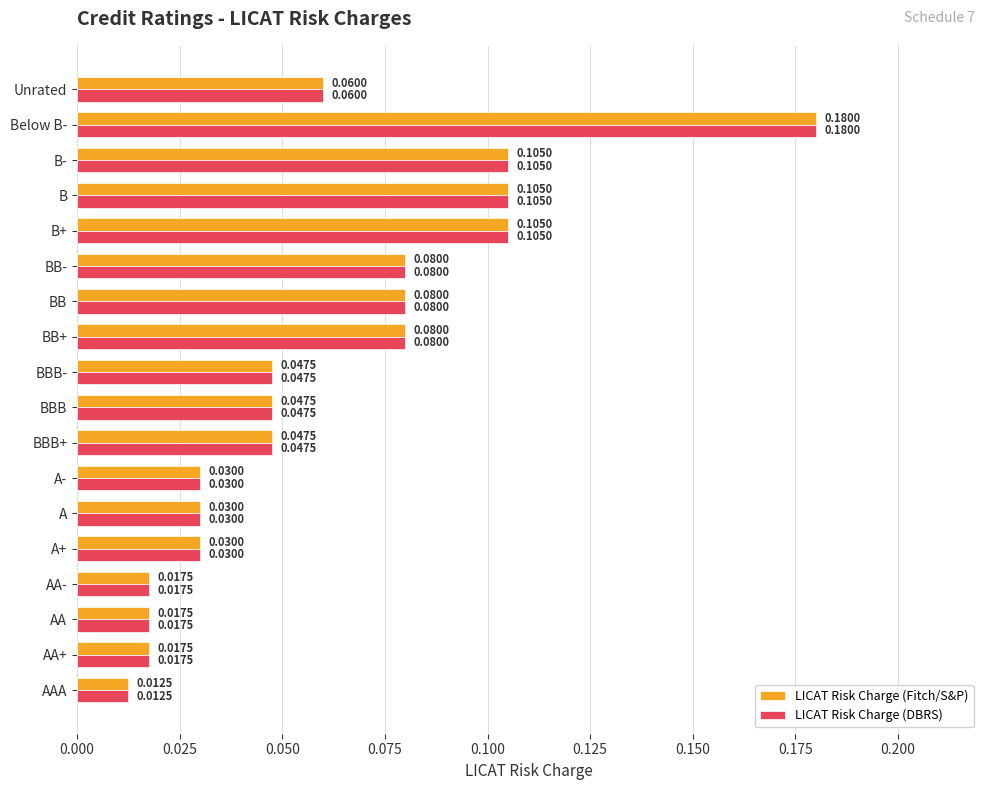

At which label is LICAT Risk Charge (Fitch/S&P) closest to 0?

AAA